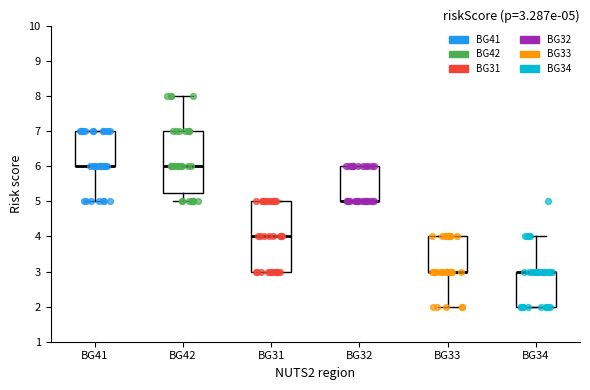

Which box is the tallest, from its lower edge to its upper edge?

BG31